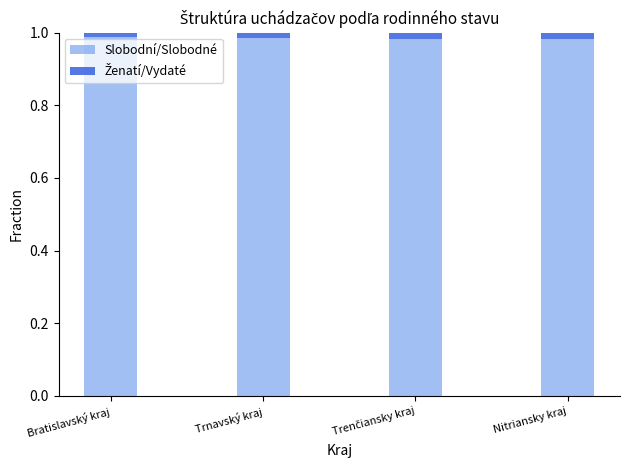

What is the sum of all Slobodní/Slobodné values?

3.9